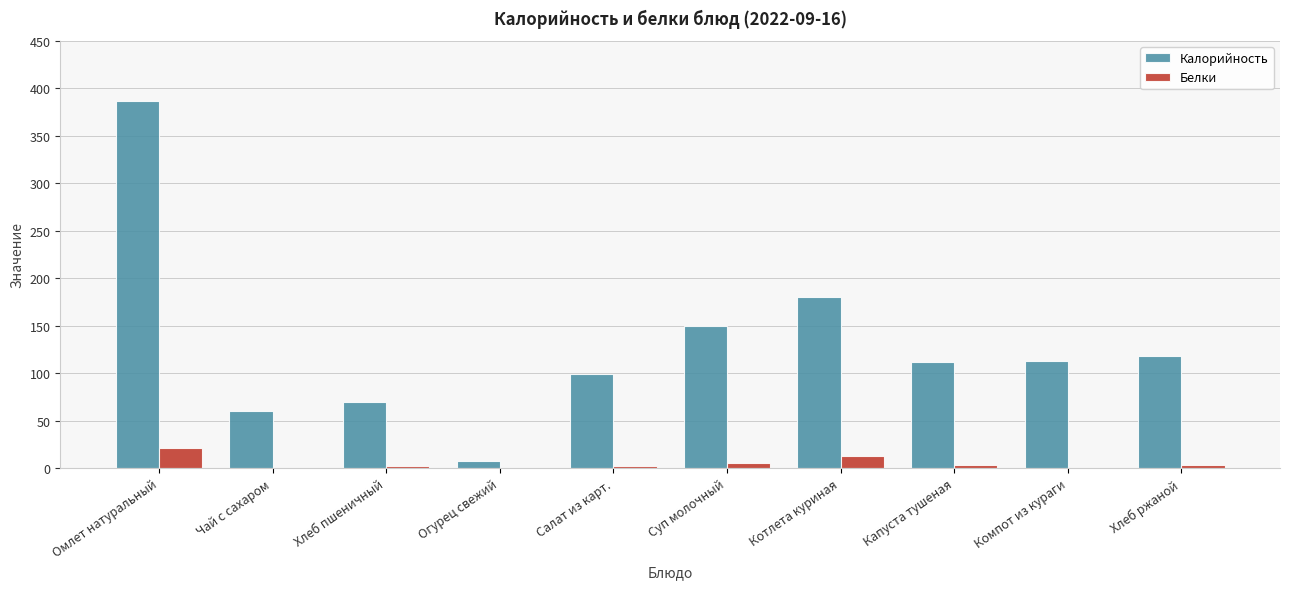

The Калорийность series shows 99.0 at Салат из карт.. True or false?

True